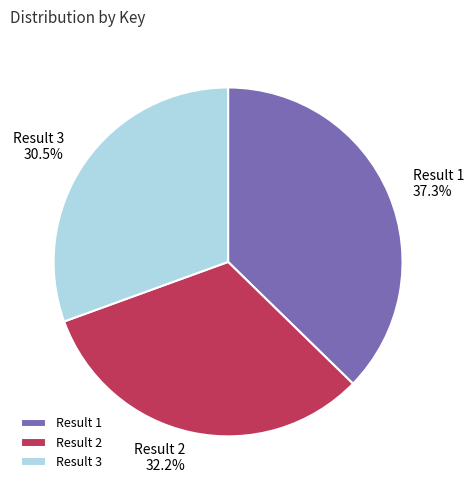

Which has a higher value, Result 3 or Result 2?

Result 2